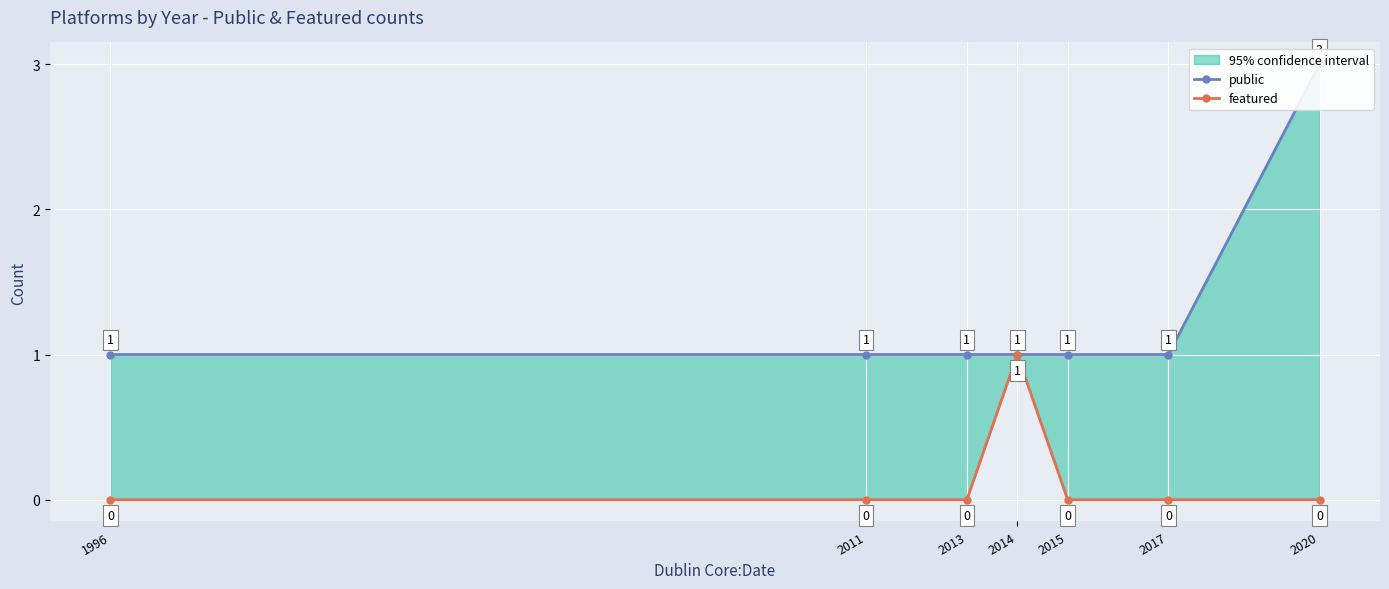

Count the number of categories in the chart.

7